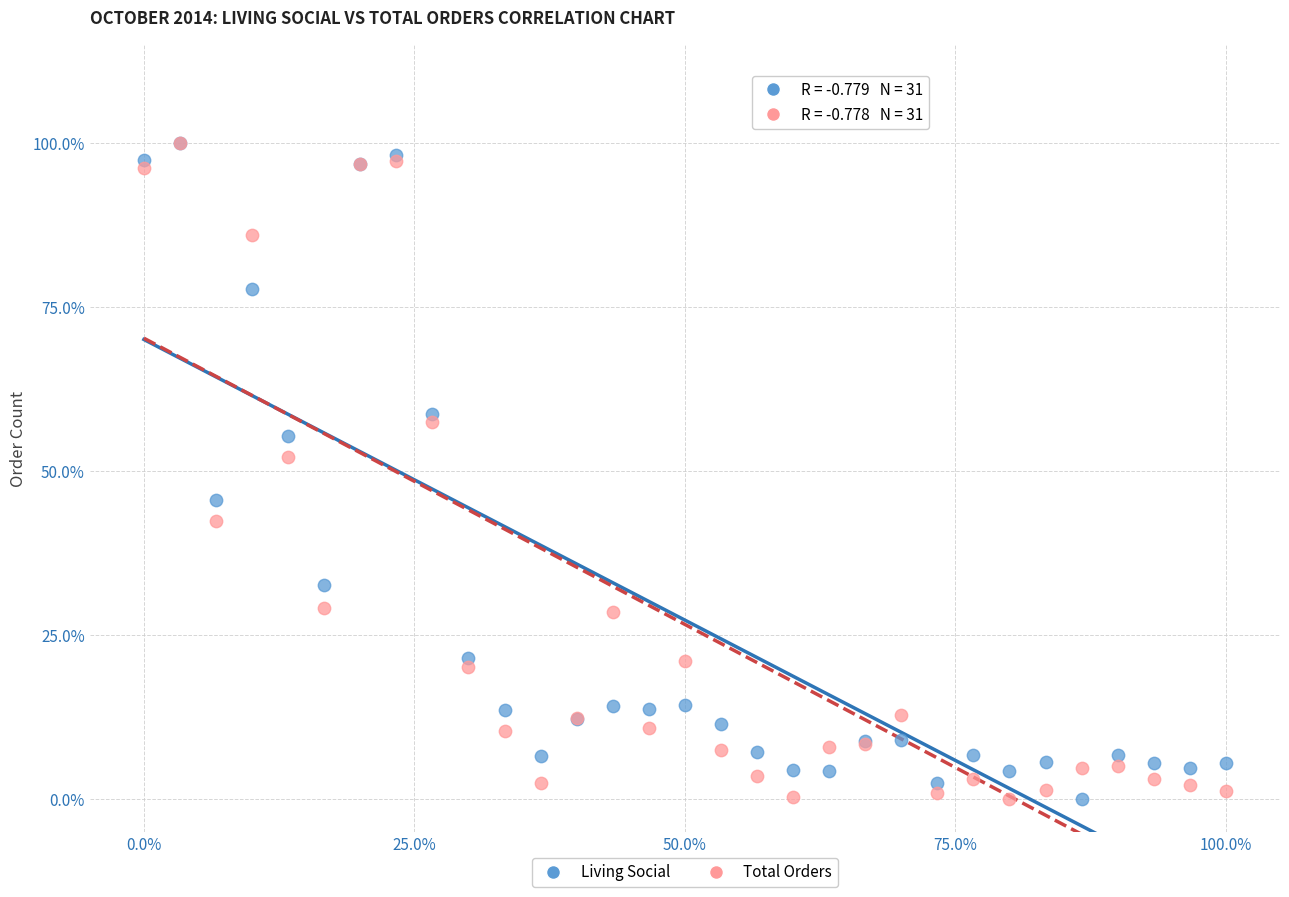

What are all the series names shown in the legend?

Living Social, Total Orders